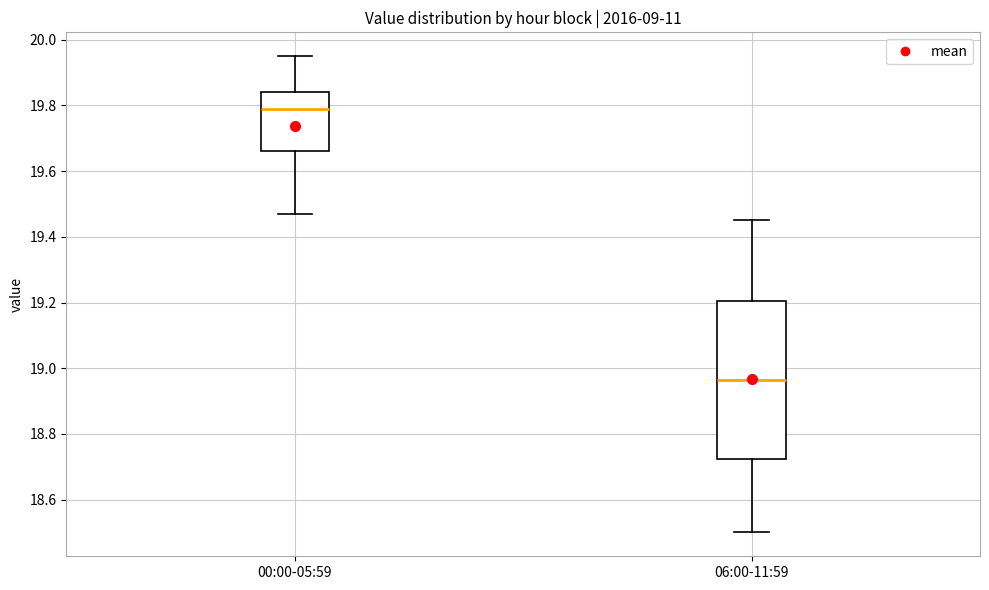

Reading left to right, transcribe this box plot: for each box, give where its median line is, the range the box spans, and where its two whiskers end, as read against the y-axis. The values are not printed on the chart, so give them approximately, as read against the axis.

00:00-05:59: median 19.80, box 19.66 to 19.84, whiskers 19.48 to 19.96
06:00-11:59: median 18.96, box 18.72 to 19.20, whiskers 18.50 to 19.46